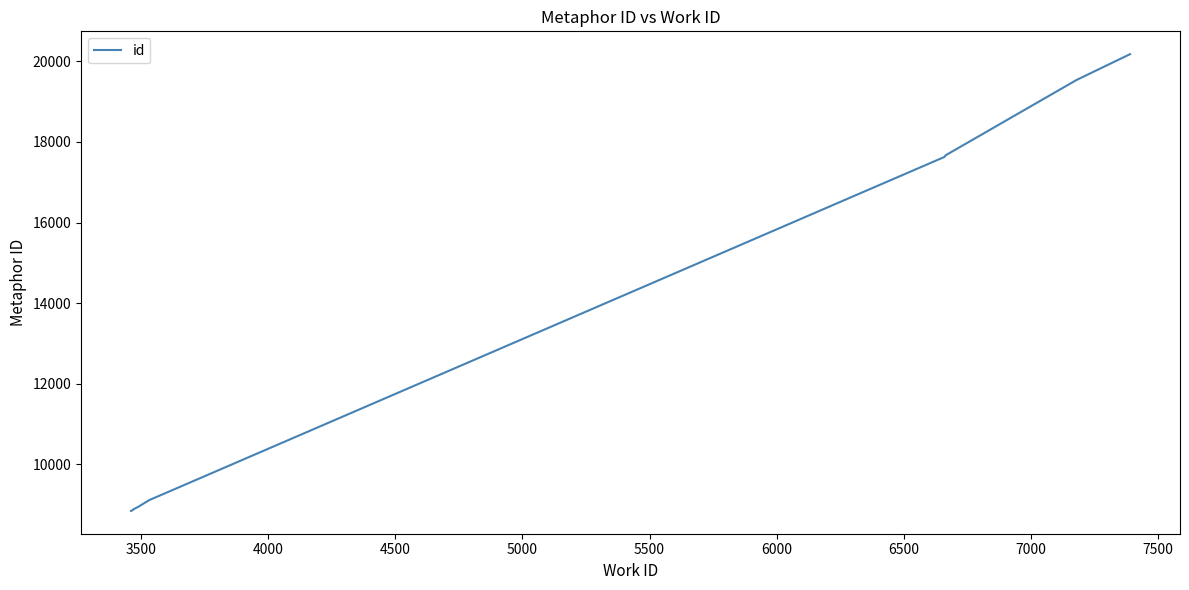

What is the smallest value displayed?

8843